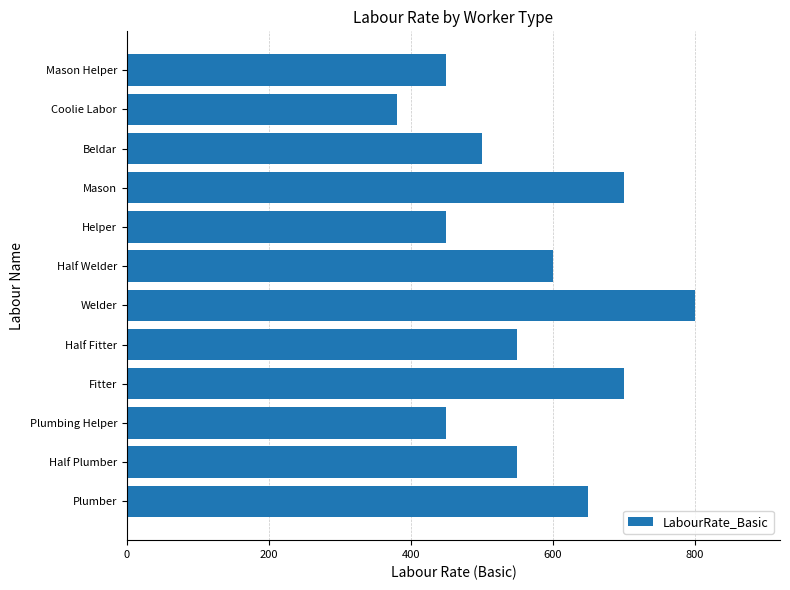

Which label corresponds to the largest value in the chart?

Welder